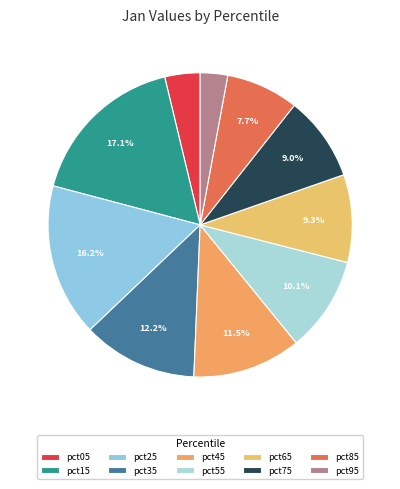

The pct95 slice represents 12% of the pie. True or false?

False